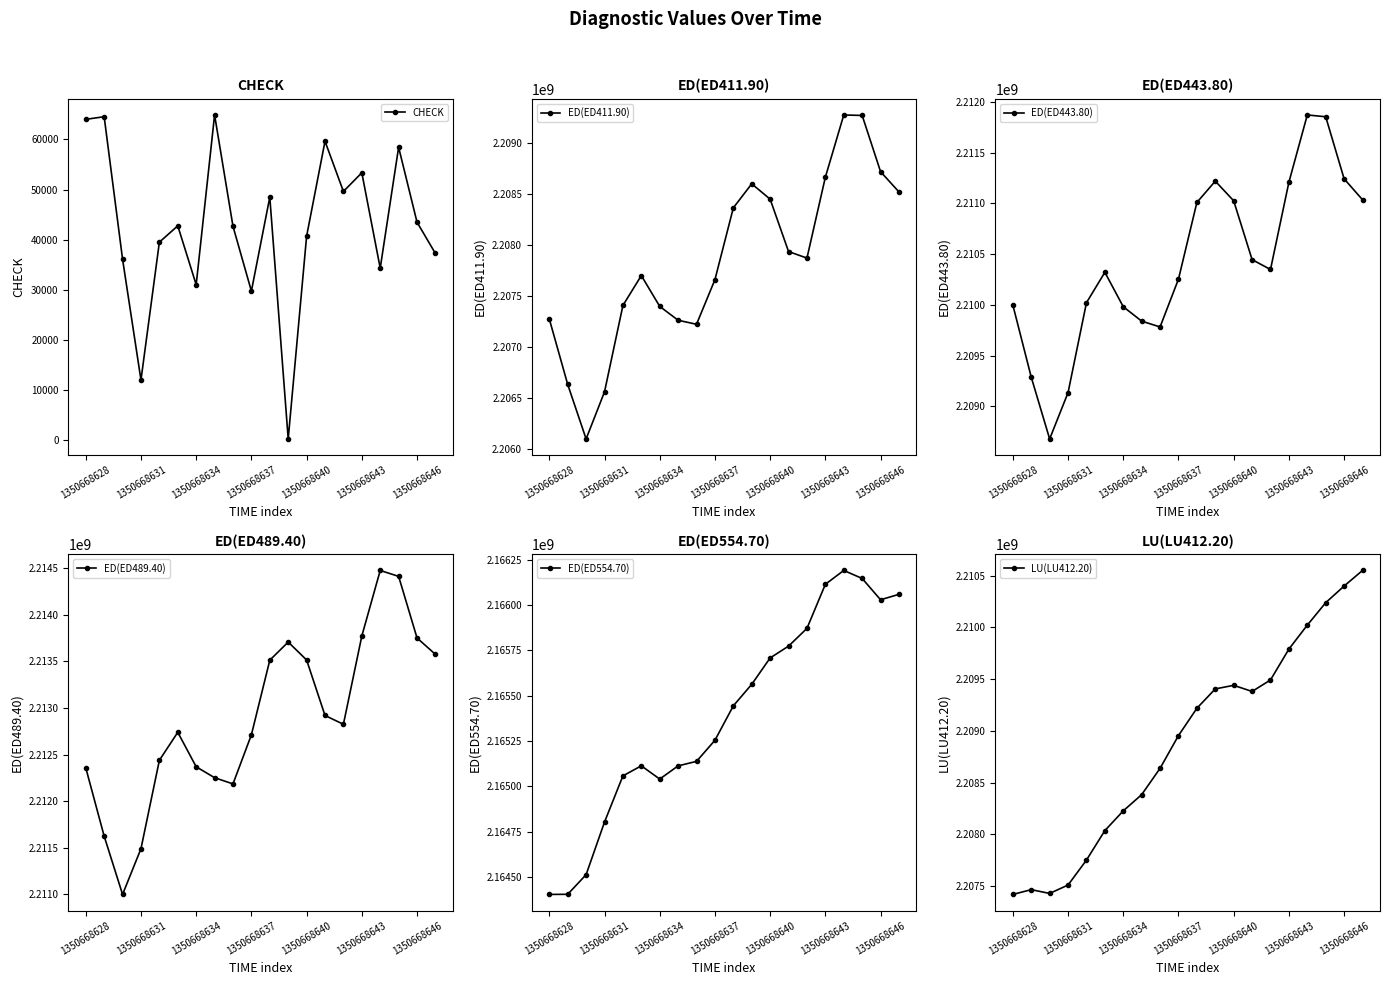

What is the sum of all ED(ED411.90) values?

44156890065